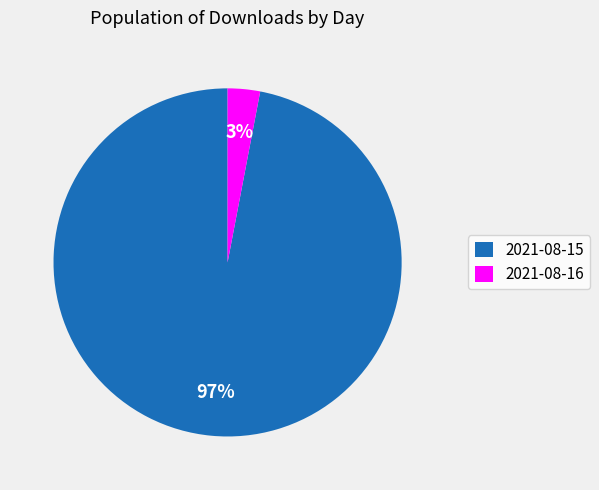

To the nearest percent, what is the average slice percentage?

50%